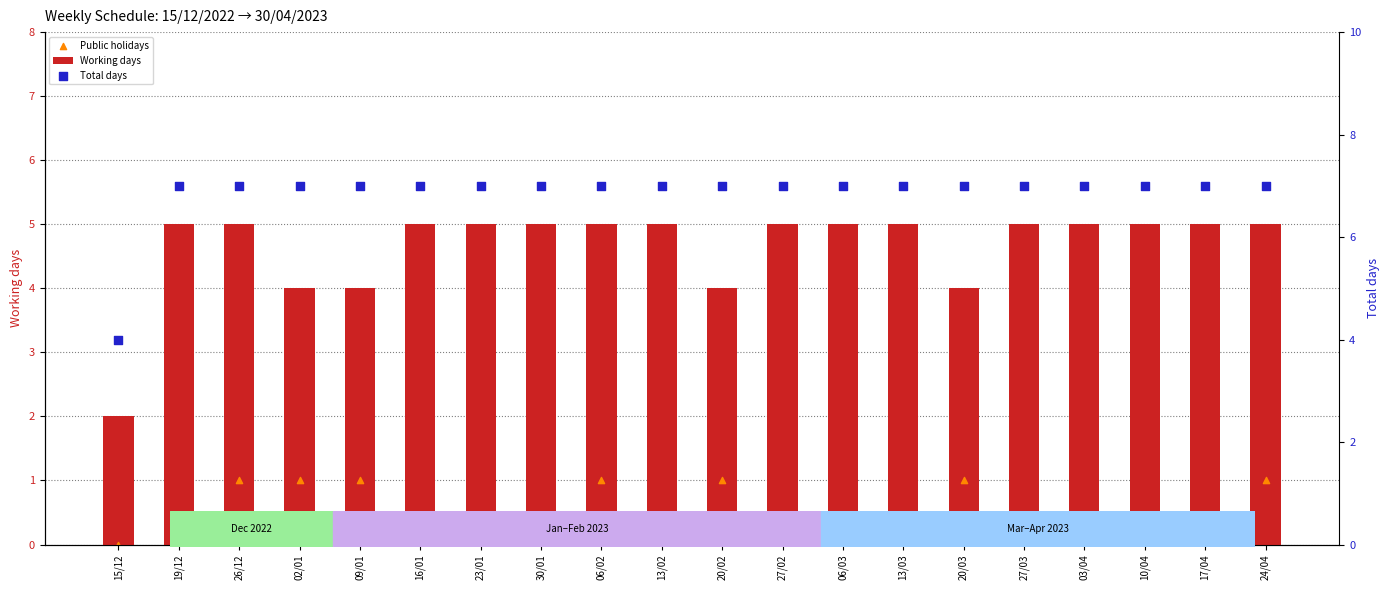

At how many categories does at least one series exceed 4?

19